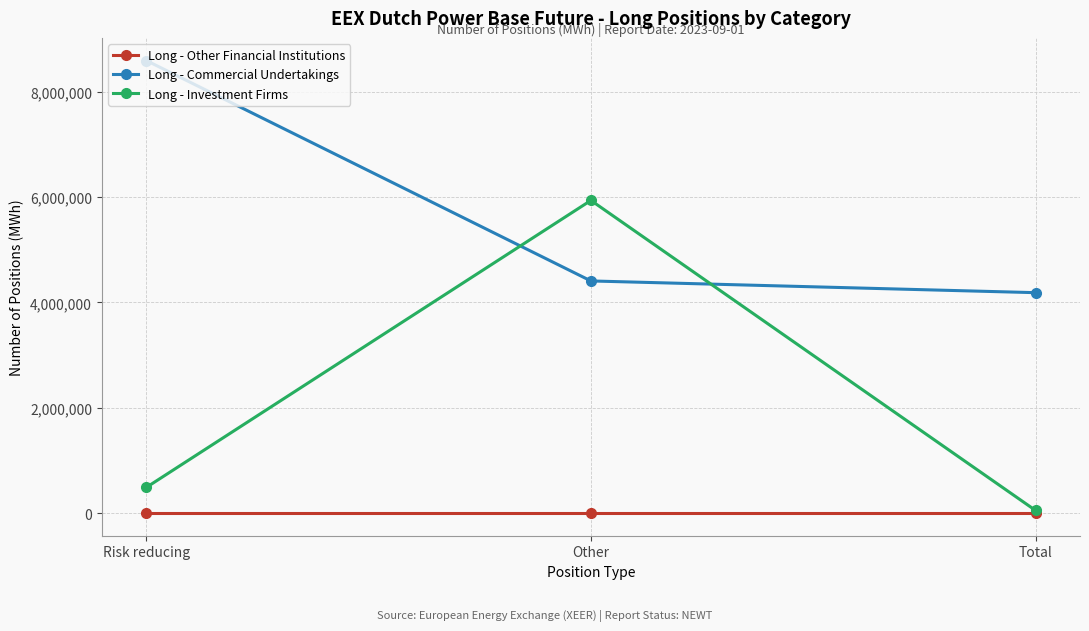

Reading left to right, what are all the values shown in this chart?

Long - Other Financial Institutions: 0	0	0
Long - Commercial Undertakings: 8592736	4407671	4185065
Long - Investment Firms: 487484	5936824	50549